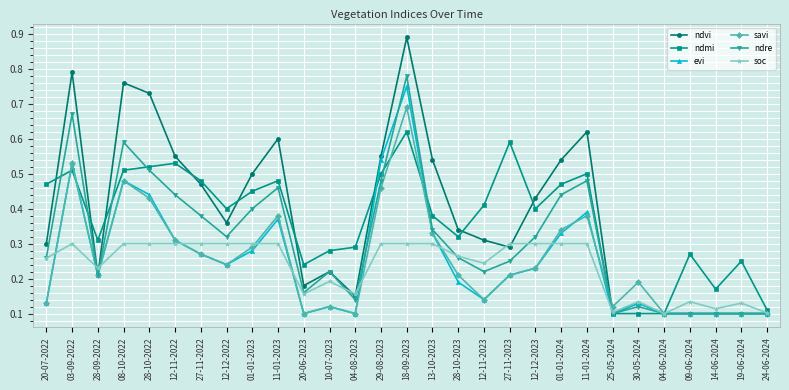

At how many categories does at least one series exceed 0?

29